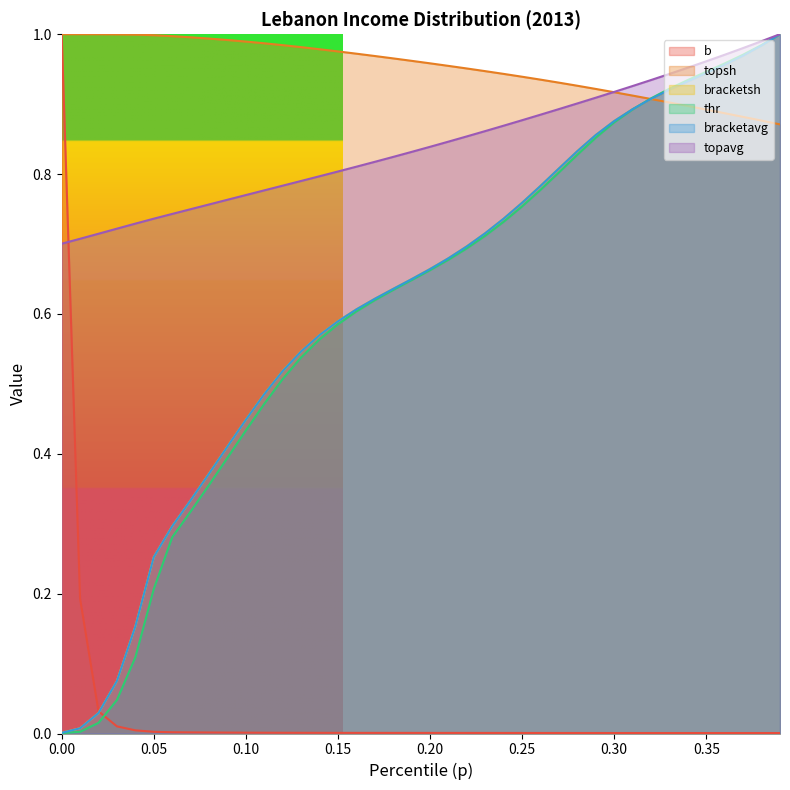

Reading left to right, what are all the values shown in this chart?

thr: 0.0	0.0	0.0	0.0	0.1	0.2	0.3	0.3	0.4	0.4	0.4	0.5	0.5	0.5	0.6	0.6	0.6	0.6	0.6	0.6	0.7	0.7	0.7	0.7	0.7	0.8	0.8	0.8	0.8	0.9	0.9	0.9	0.9	0.9	0.9	0.9	1.0	1.0	1.0	1.0
topsh: 1.0	1.0	1.0	1.0	1.0	1.0	1.0	1.0	1.0	1.0	1.0	1.0	1.0	1.0	1.0	1.0	1.0	1.0	1.0	1.0	1.0	1.0	1.0	0.9	0.9	0.9	0.9	0.9	0.9	0.9	0.9	0.9	0.9	0.9	0.9	0.9	0.9	0.9	0.9	0.9
bracketsh: 0.0	0.0	0.0	0.1	0.2	0.3	0.3	0.3	0.4	0.4	0.4	0.5	0.5	0.5	0.6	0.6	0.6	0.6	0.6	0.6	0.7	0.7	0.7	0.7	0.7	0.8	0.8	0.8	0.8	0.9	0.9	0.9	0.9	0.9	0.9	0.9	1.0	1.0	1.0	1.0
topavg: 0.7	0.7	0.7	0.7	0.7	0.7	0.7	0.7	0.8	0.8	0.8	0.8	0.8	0.8	0.8	0.8	0.8	0.8	0.8	0.8	0.8	0.8	0.9	0.9	0.9	0.9	0.9	0.9	0.9	0.9	0.9	0.9	0.9	0.9	1.0	1.0	1.0	1.0	1.0	1.0
bracketavg: 0.0	0.0	0.0	0.1	0.2	0.3	0.3	0.3	0.4	0.4	0.4	0.5	0.5	0.5	0.6	0.6	0.6	0.6	0.6	0.6	0.7	0.7	0.7	0.7	0.7	0.8	0.8	0.8	0.8	0.9	0.9	0.9	0.9	0.9	0.9	0.9	1.0	1.0	1.0	1.0
b: 1.0	0.2	0.0	0.0	0.0	0.0	0.0	0.0	0.0	0.0	0.0	0.0	0.0	0.0	0.0	0.0	0.0	0.0	0.0	0.0	0.0	0.0	0.0	0.0	0.0	0.0	0.0	0.0	0.0	0.0	0.0	0.0	0.0	0.0	0.0	0.0	0.0	0.0	0.0	0.0